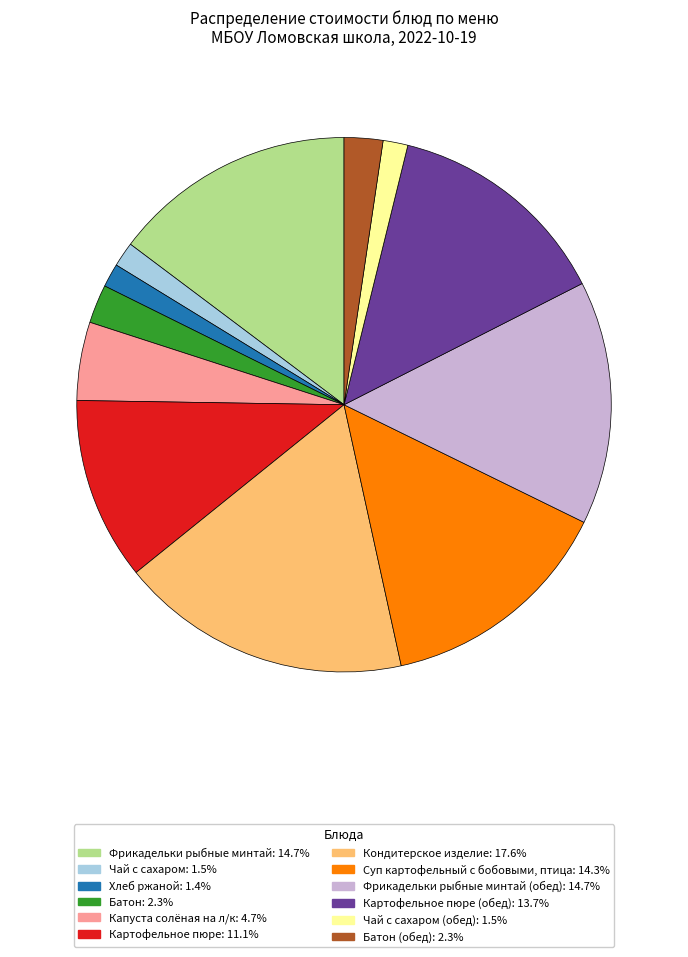

Is there a majority slice in this chart?

No